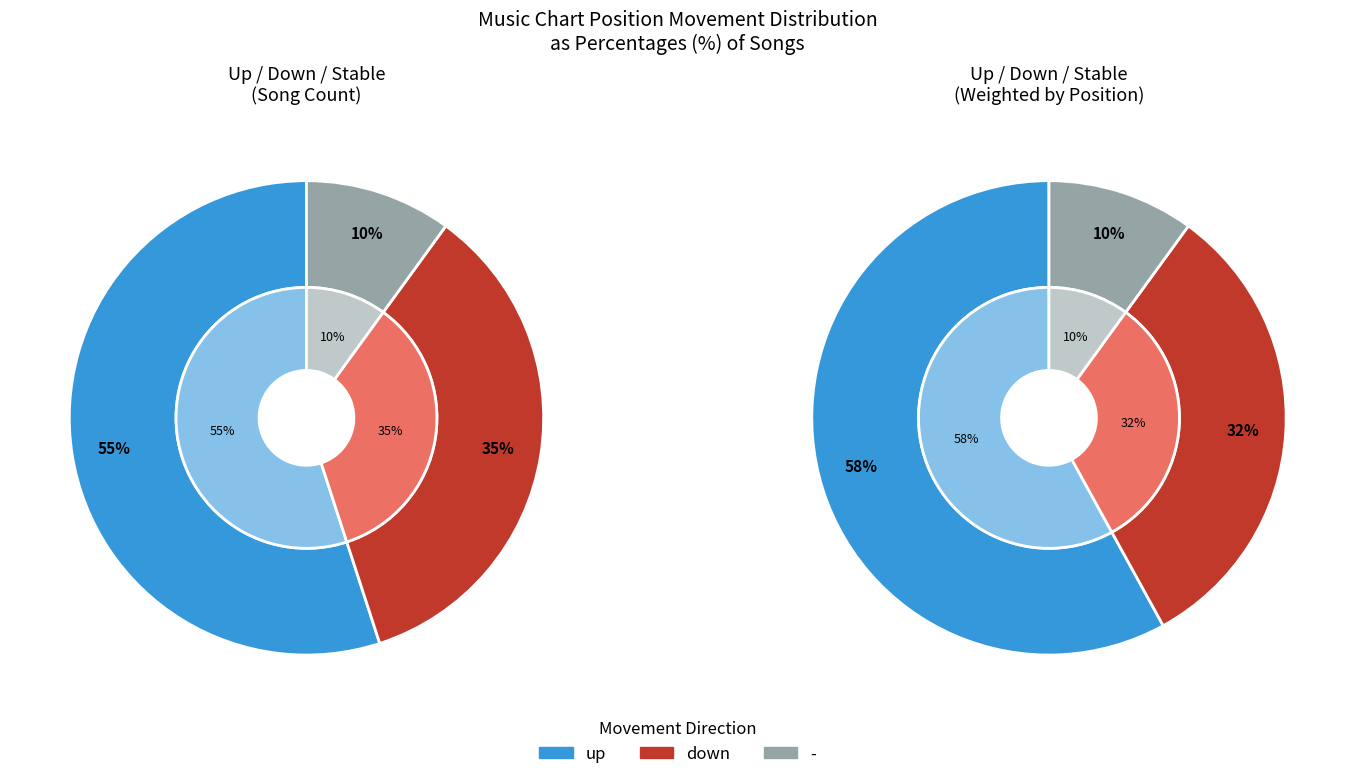

To the nearest percent, what is the difference between the largest and smallest slice percentages?

45%